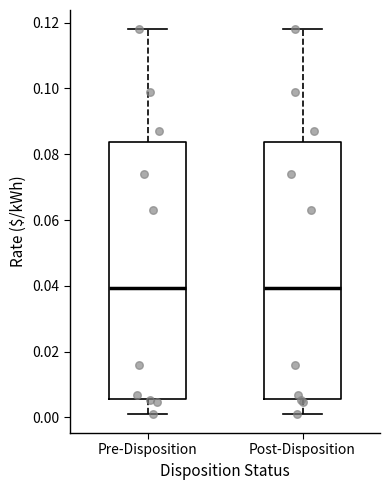

Reading left to right, read every box against the y-axis: the position of its median line, the range the box covers, and the ends of its whiskers. The values are not printed on the chart, so give them approximately, as read against the axis.

Pre-Disposition: median 0.040, box 0.006 to 0.084, whiskers 0.002 to 0.118
Post-Disposition: median 0.040, box 0.006 to 0.084, whiskers 0.002 to 0.118